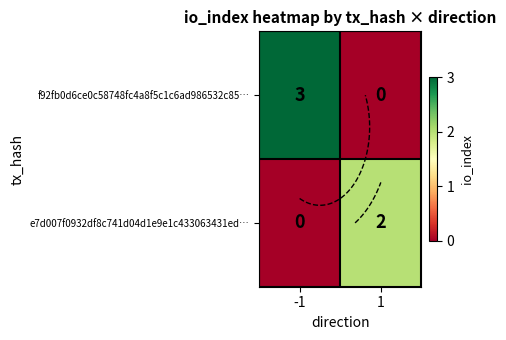

How many positive values does the e7d007f0932df8c741d04d1e9e1c433063431ed… series have?

1